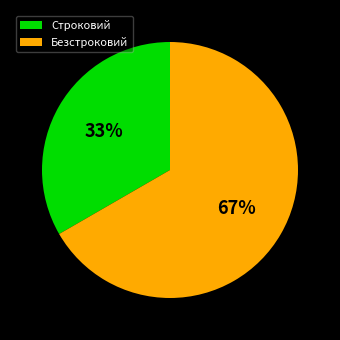

Do Строковий and Безстроковий together represent more than half of the pie?

Yes